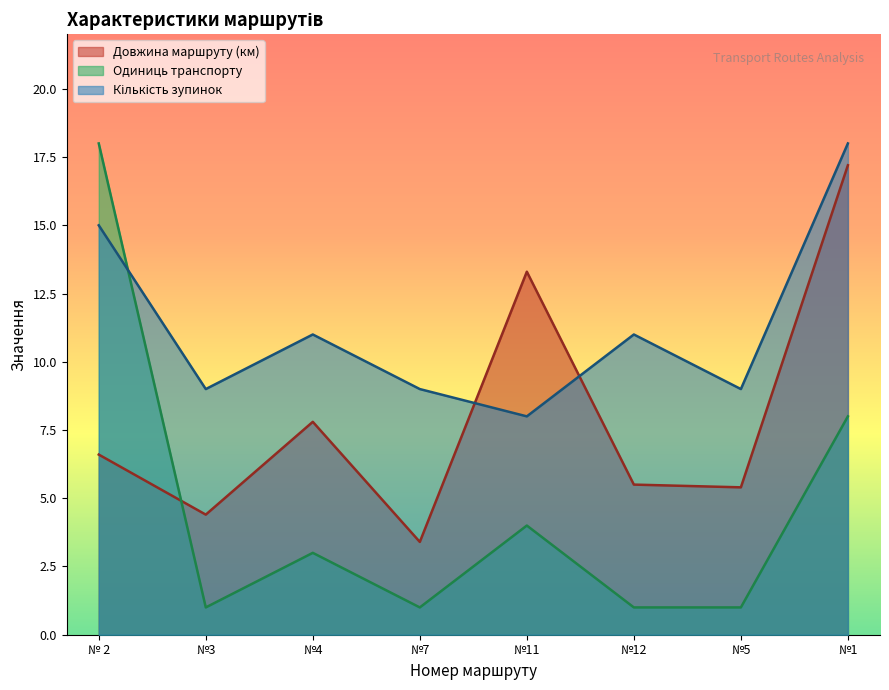

At which label does Одиниць транспорту first exceed 3?

№ 2